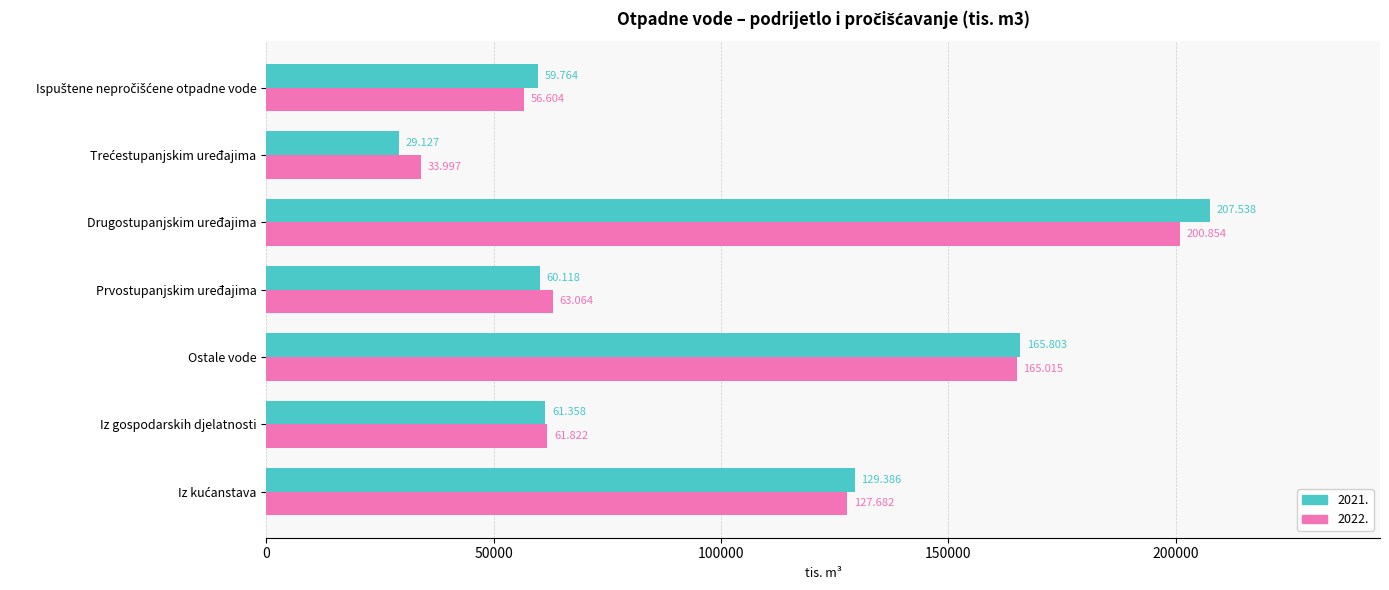

What is the sum of all 2021. values?

713094